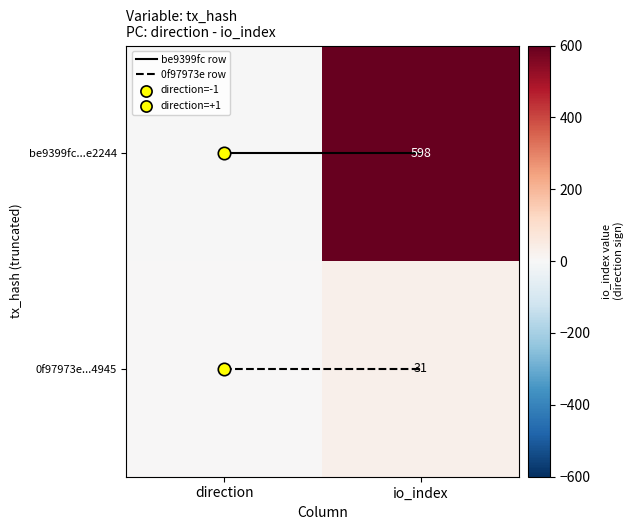

Which label corresponds to the largest value in the chart?

io_index